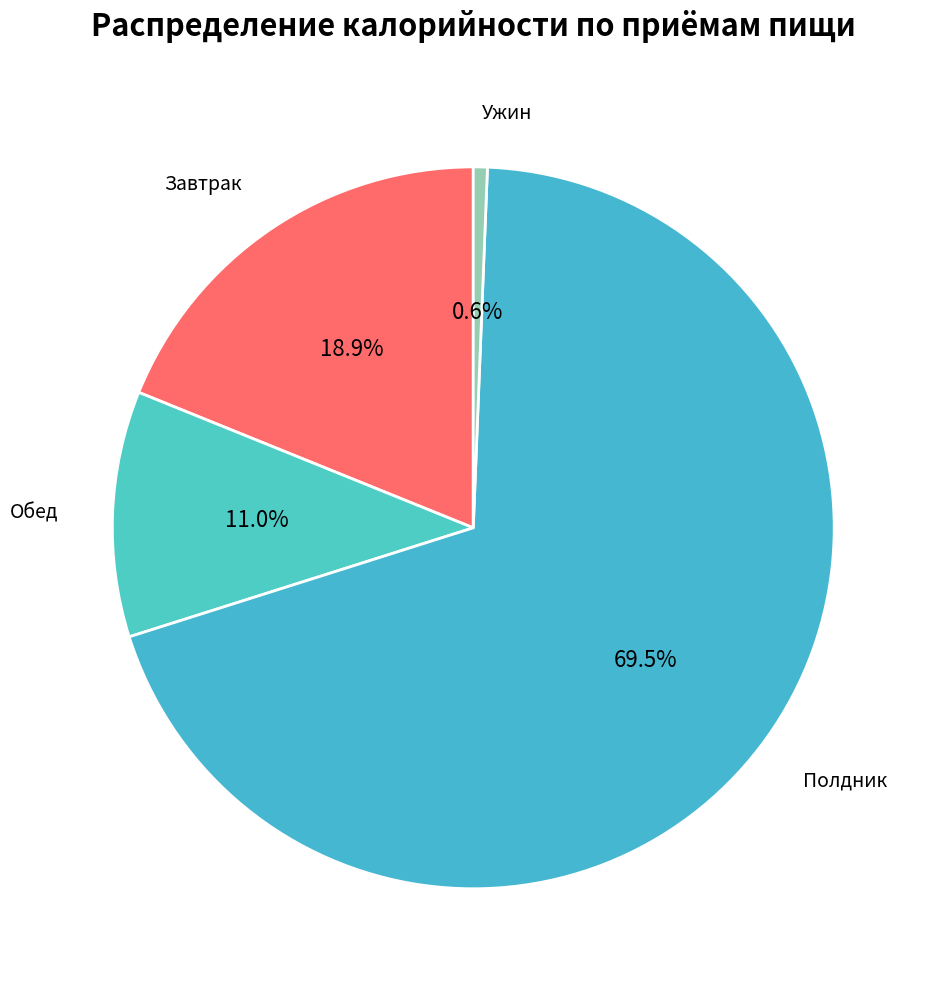

How many slices are in this pie chart?

4